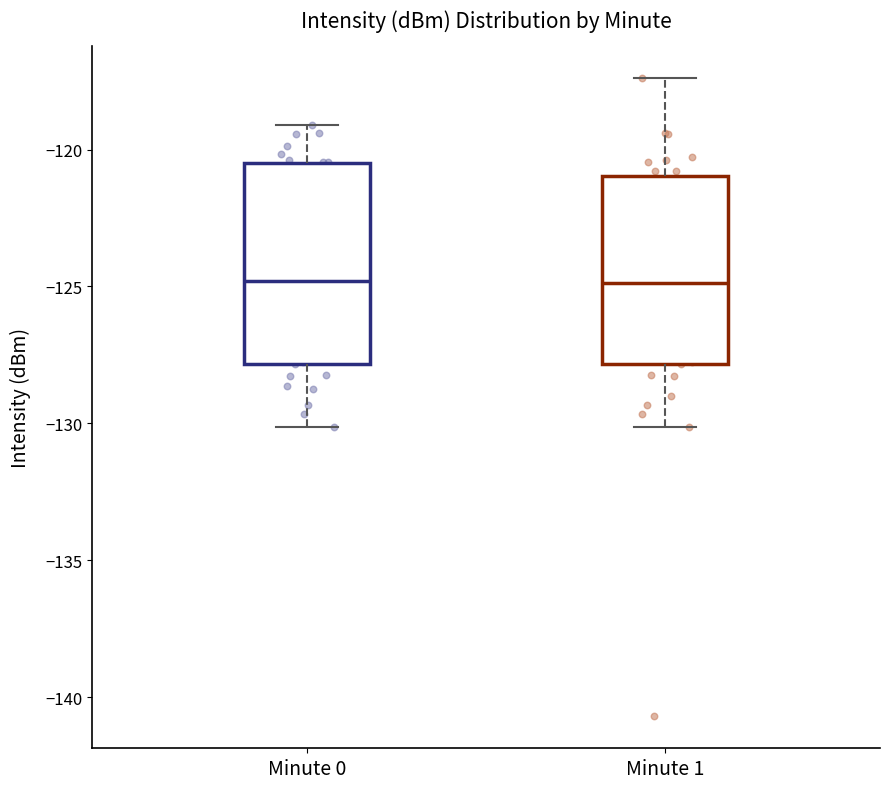

Where does the median line of the box for Minute 1 sit on the y-axis? The values are not printed on the chart, so give them approximately, as read against the axis.

-125.0